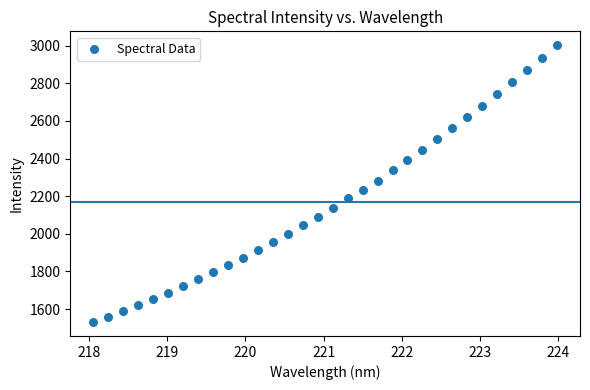

What is the range of X values (max minus min)?

5.9